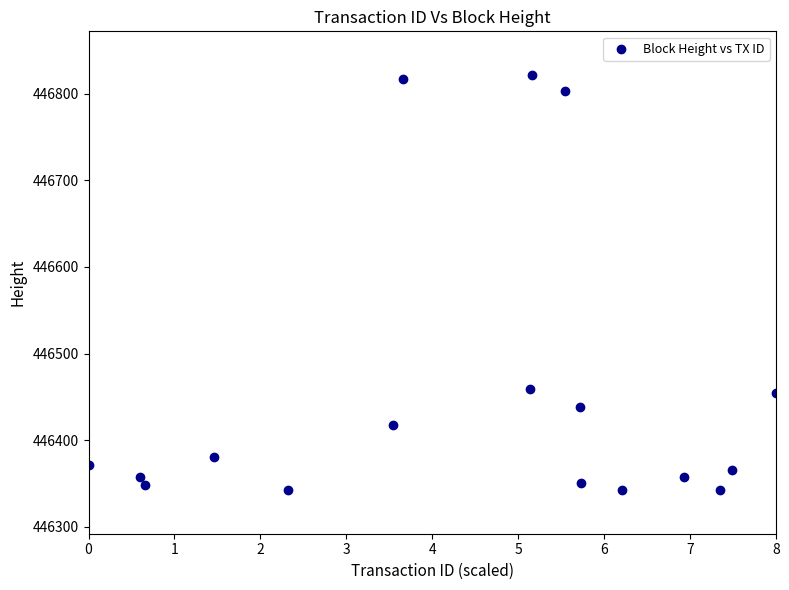

What is the range of Y values (max minus min)?

480